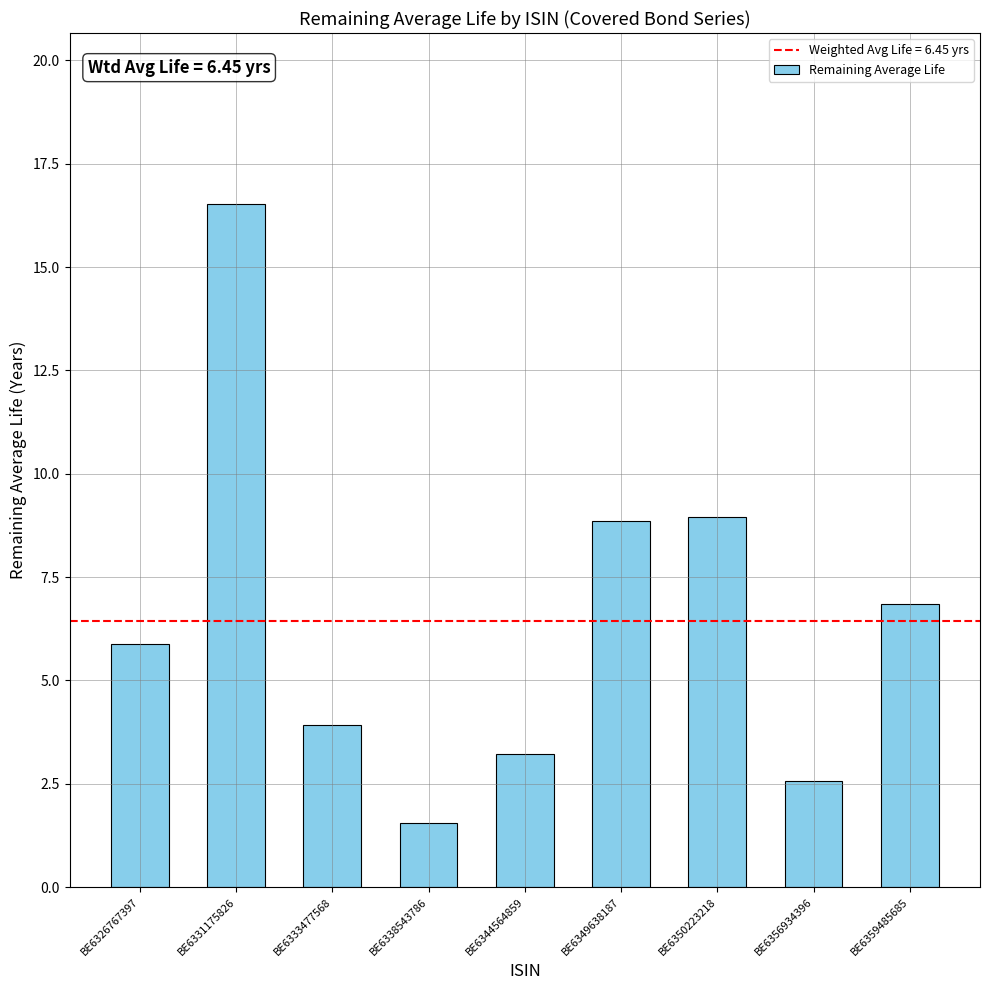

Are the bars horizontal?

No